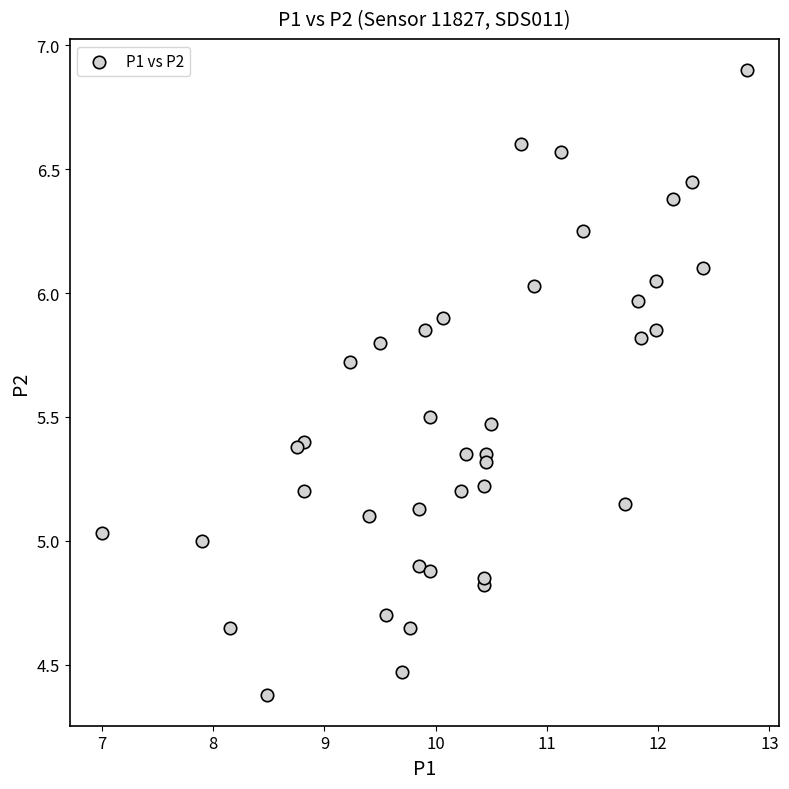

What is the range of Y values (max minus min)?

2.5